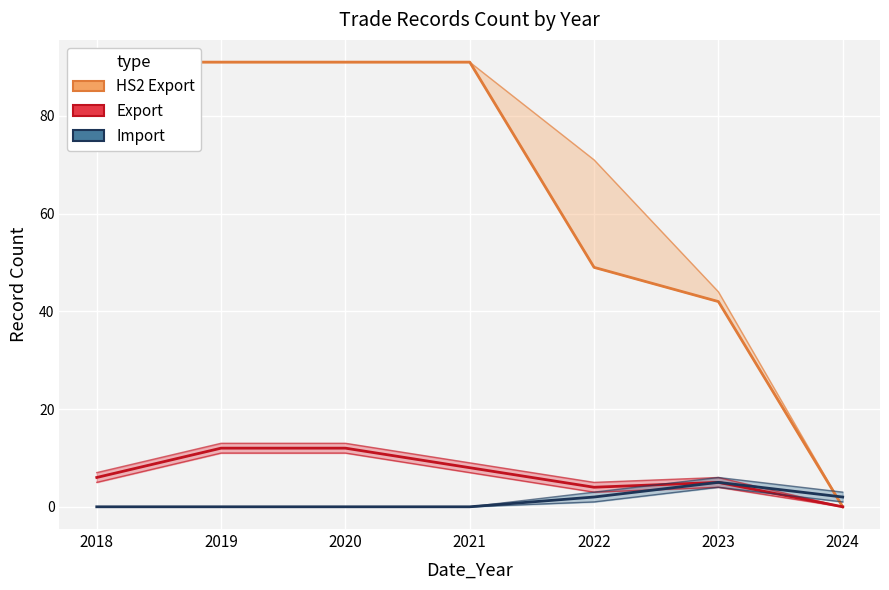

Is this an area chart (filled region under the line)?

No